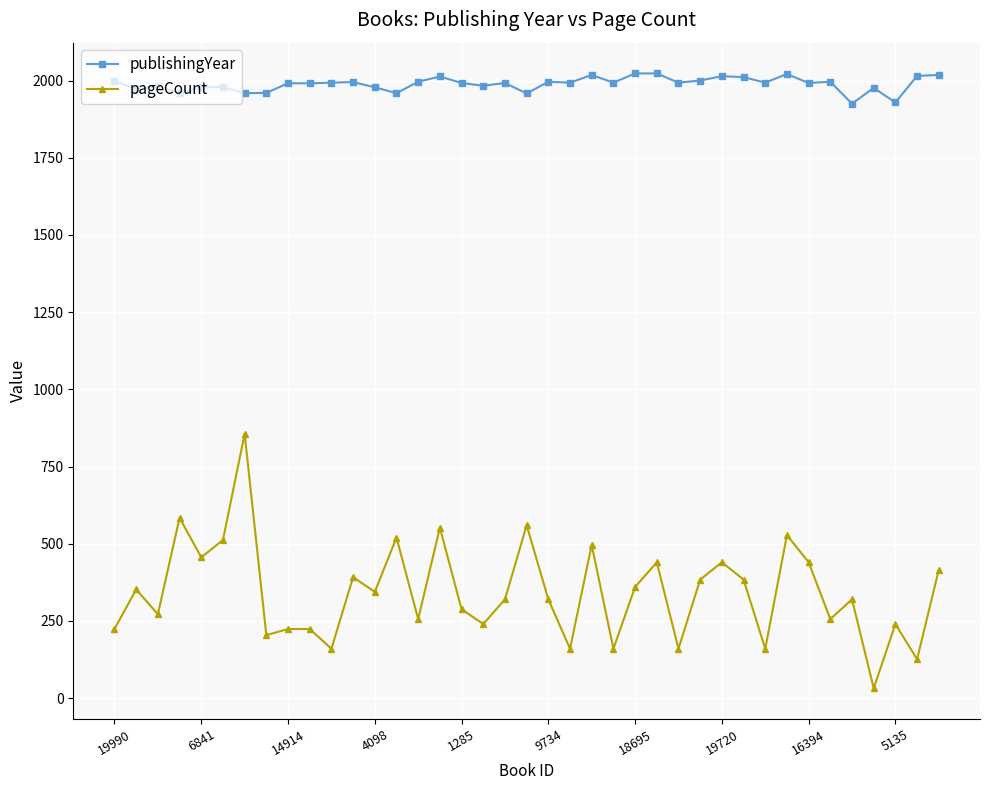

Does the chart have visible grid lines?

Yes